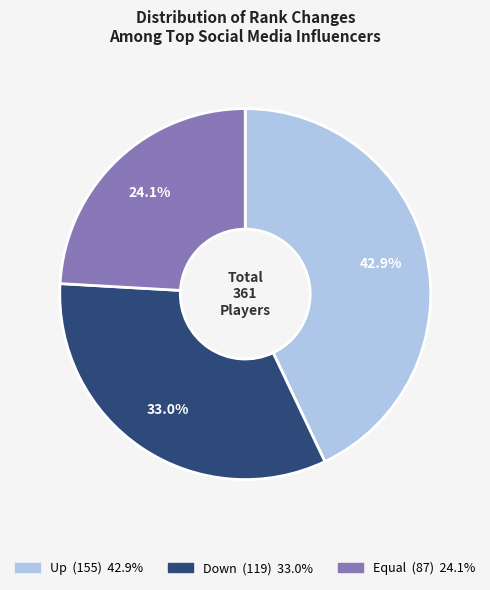

Is there a majority slice in this chart?

No